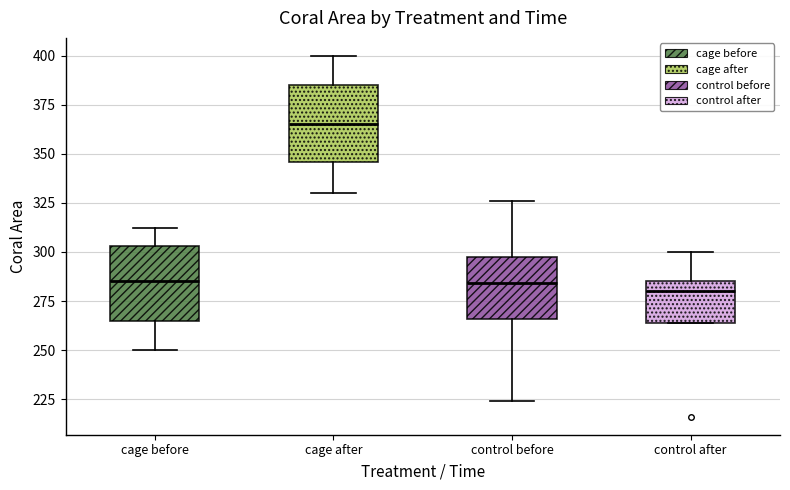

Where does the median line of the box for cage after sit on the y-axis? The values are not printed on the chart, so give them approximately, as read against the axis.

365